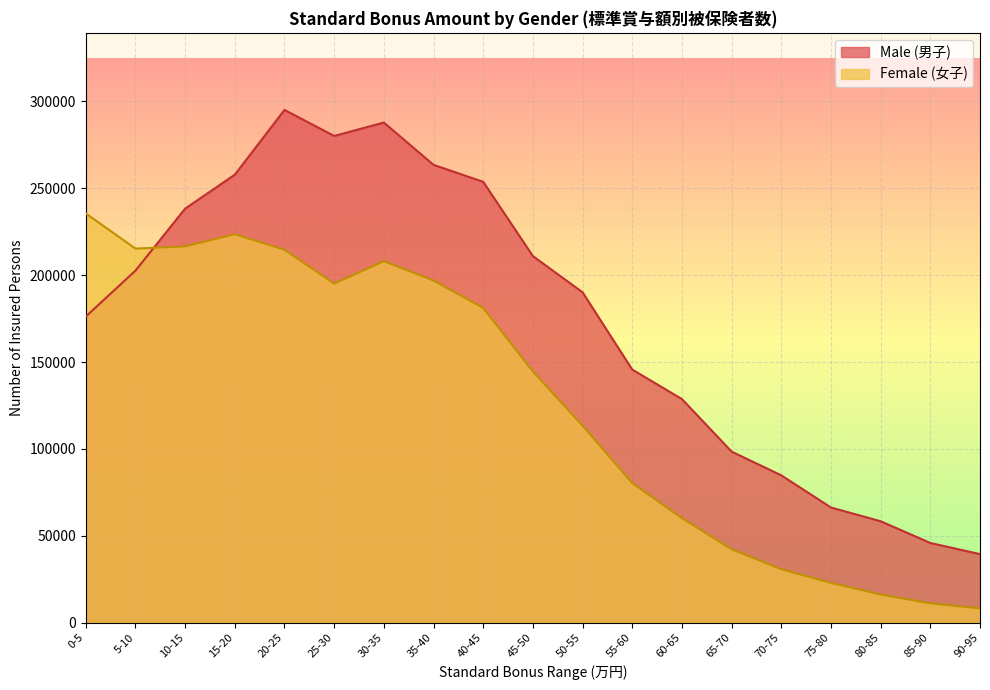

List the series in order of their peak value, lowest first.

Female (女子), Male (男子)